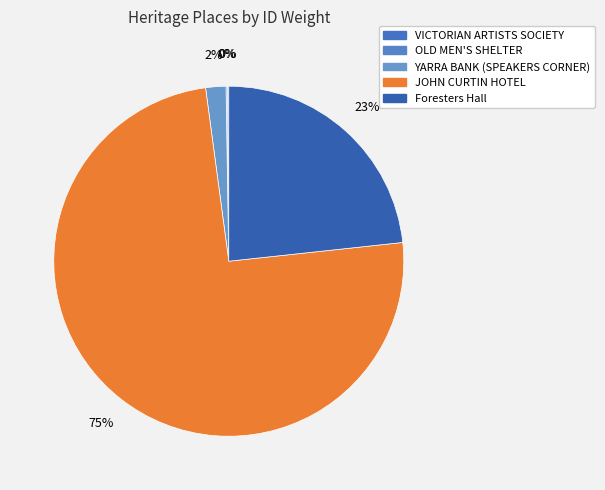

The YARRA BANK (SPEAKERS CORNER) slice represents 2% of the pie. True or false?

True